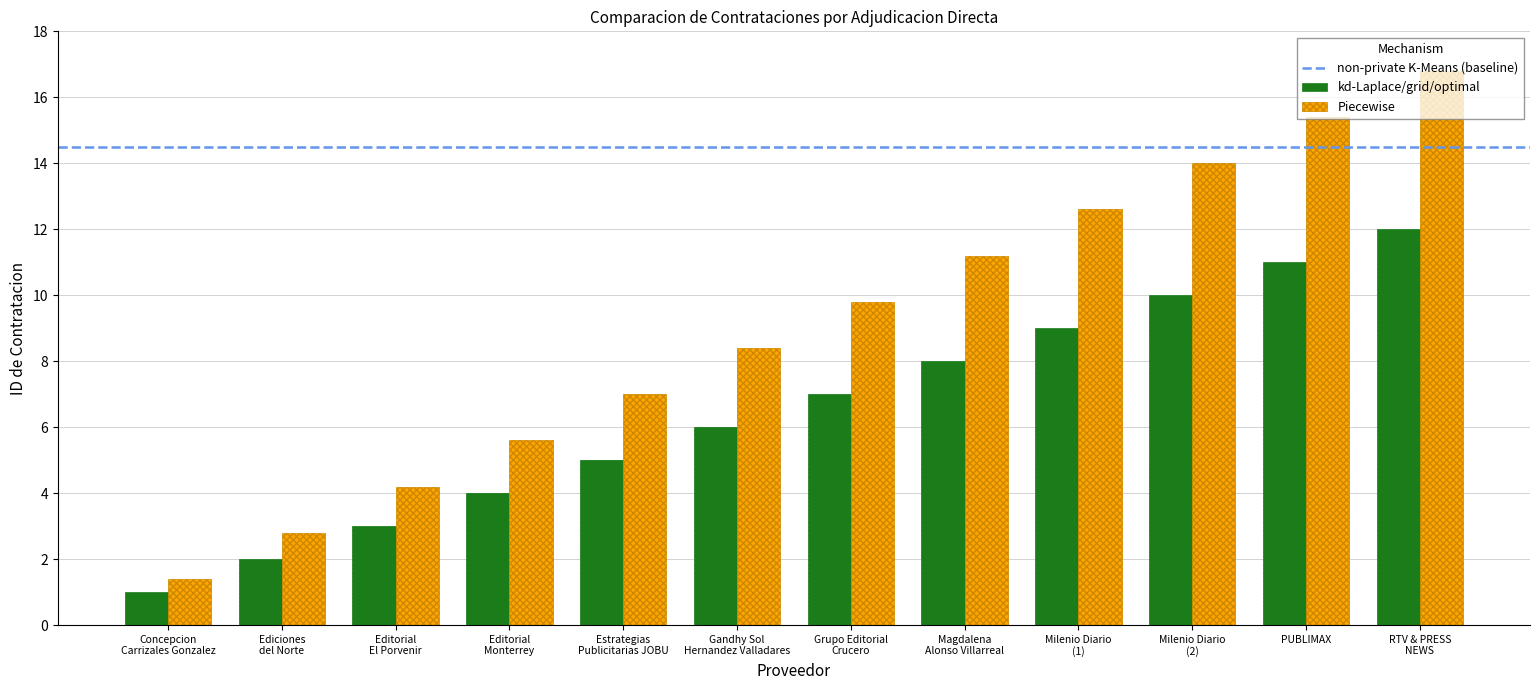

Which series has the largest range (max minus min)?

Piecewise